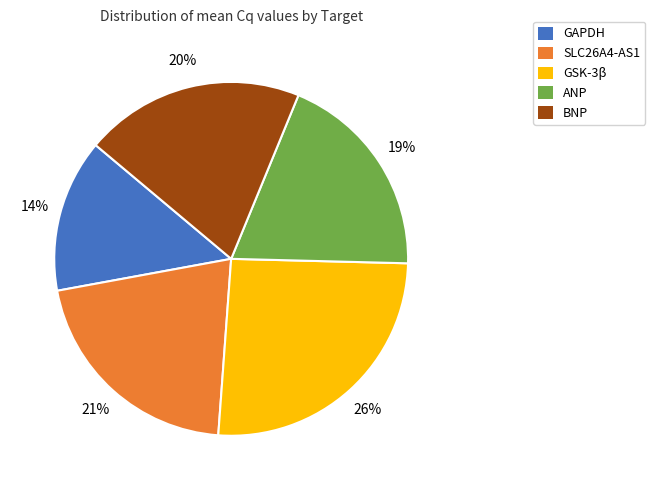

To the nearest percent, what portion does BNP represent?

20%